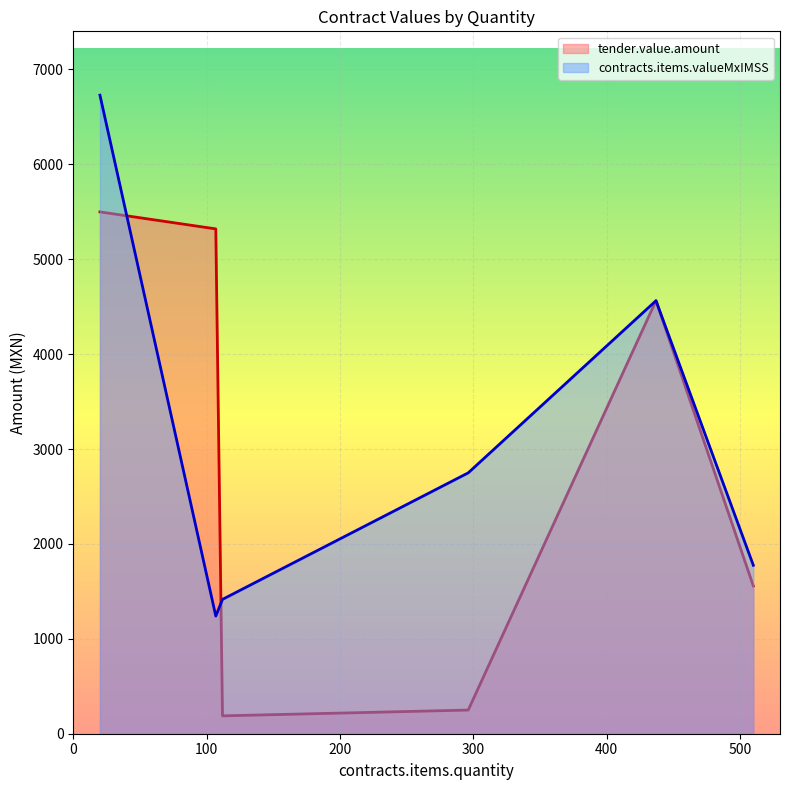

What is the difference between the maximum and minimum values in the contracts.items.valueMxIMSS series?

5488.2